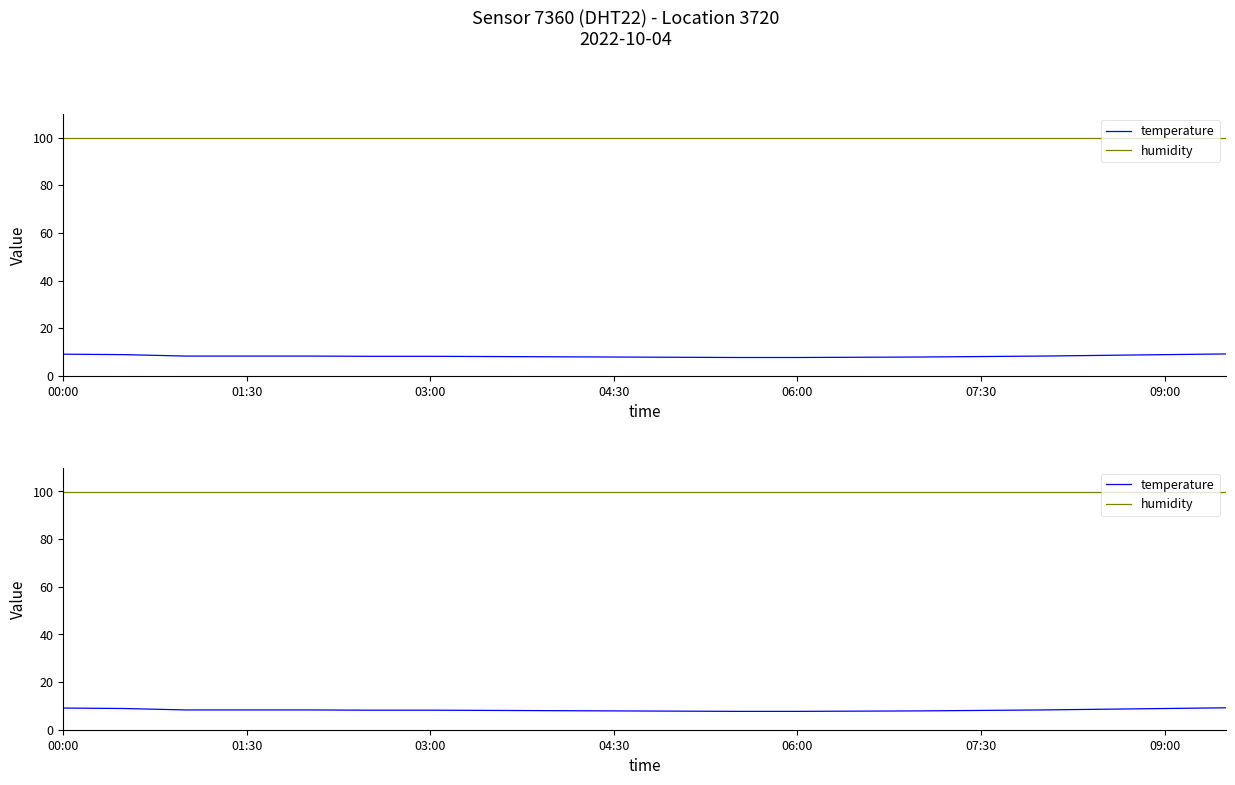

Is the value of temperature at 18 greater than the value of humidity at 01:30?

No